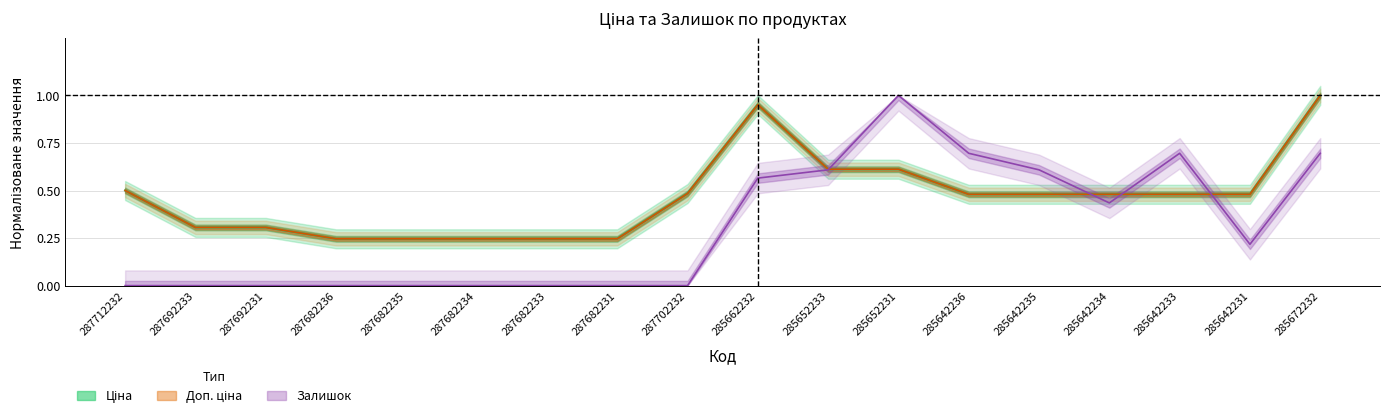

Between which two adjacent categories do Доп. ціна and Залишок first intersect?

285652233 and 285652231